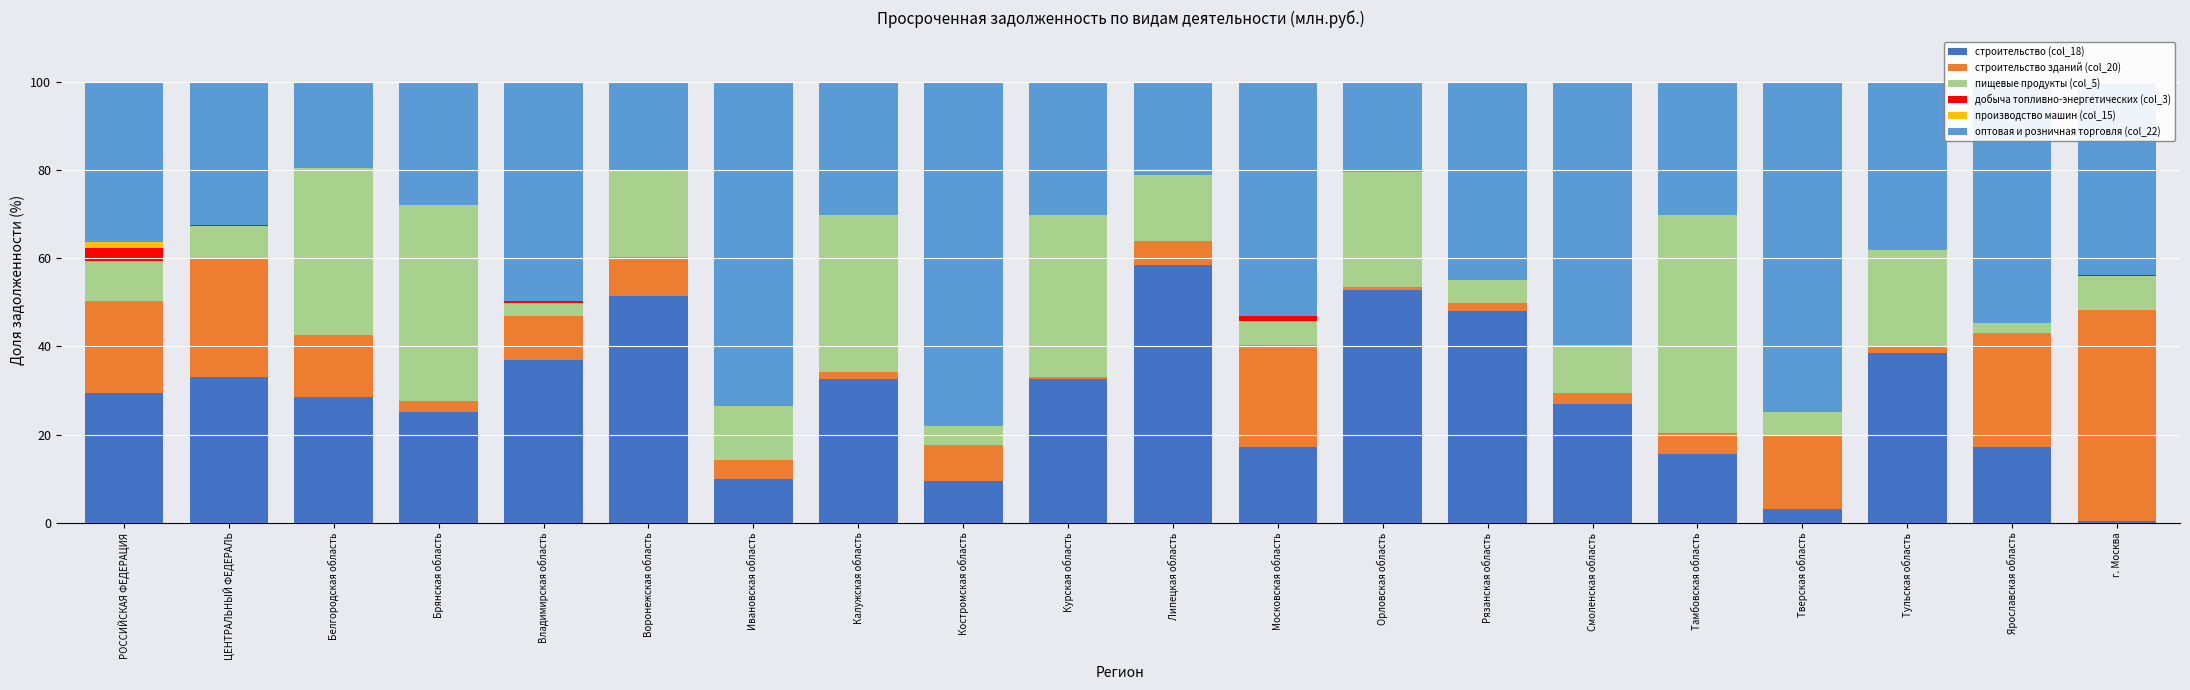

Count the number of data series in this chart.

6